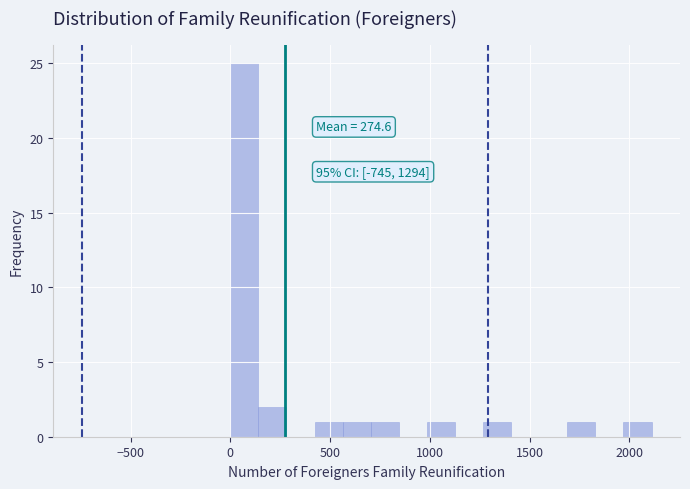

Around what value on the x-axis is the tallest bar? Give the approximate position of its centre, as read against the axis.

50